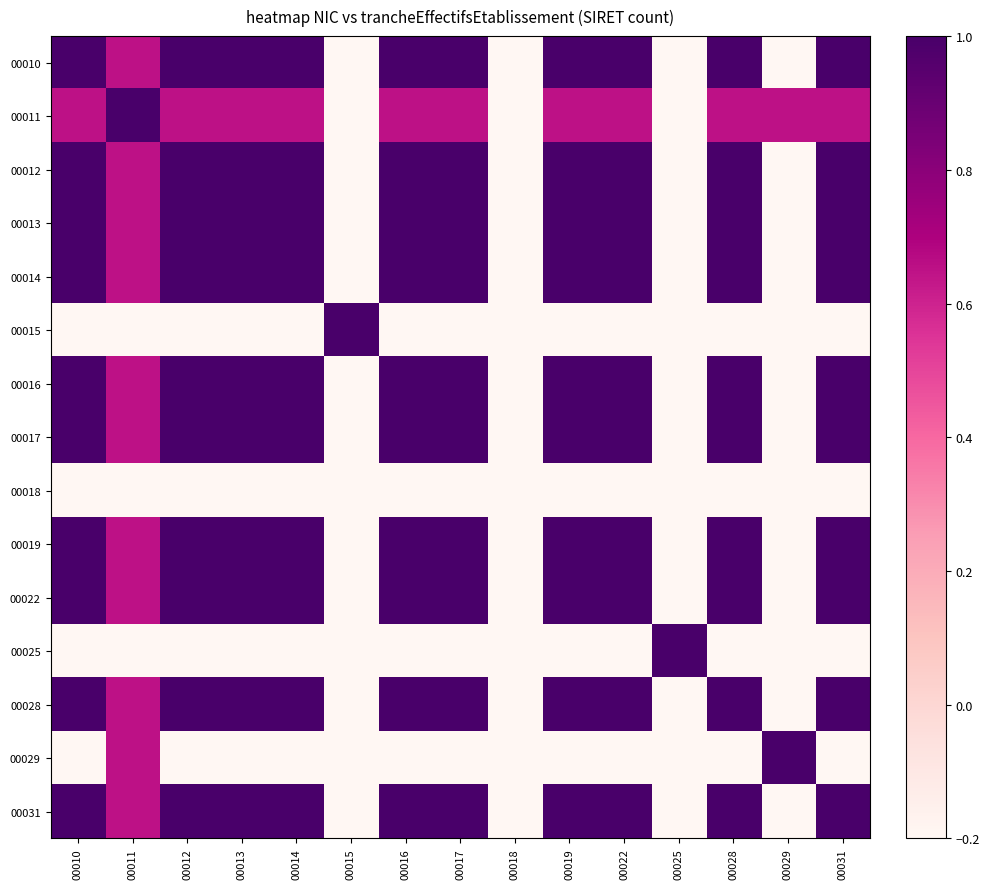

Which series has the largest range (max minus min)?

00010